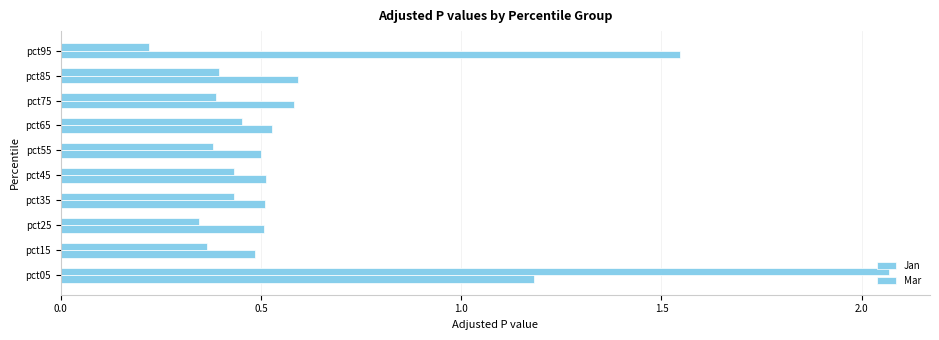

How many distinct data groups are displayed?

2